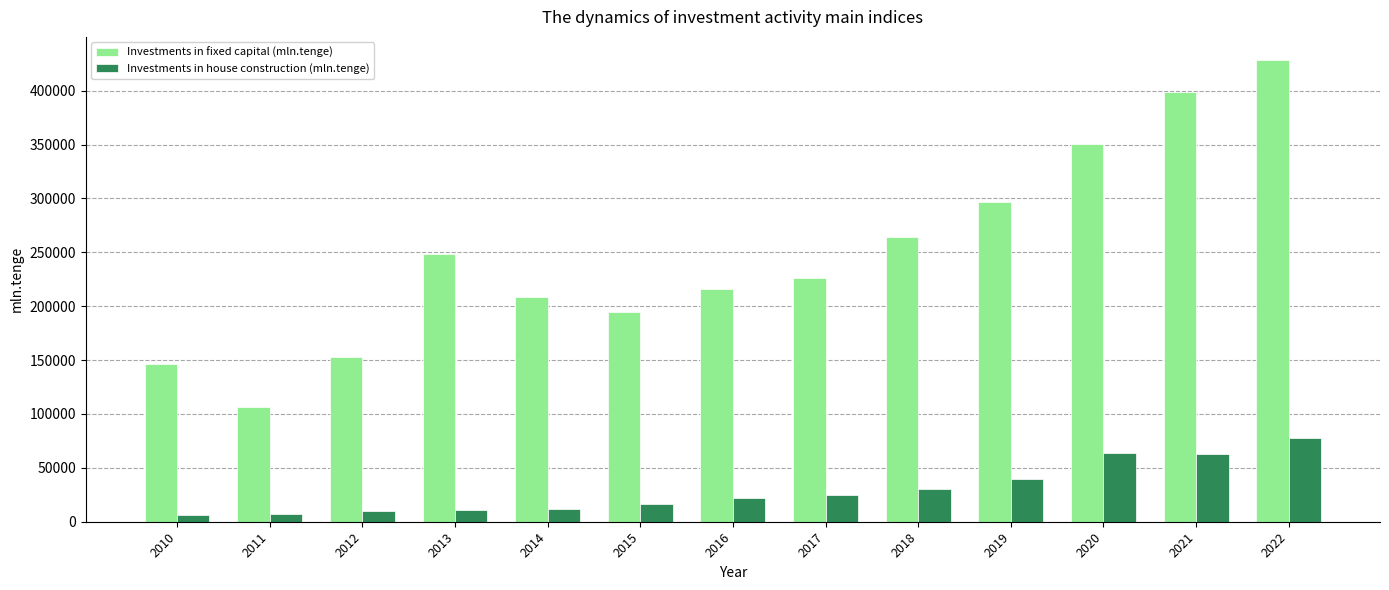

What is the lowest value of the Investments in fixed capital (mln.tenge) series?

106606.0